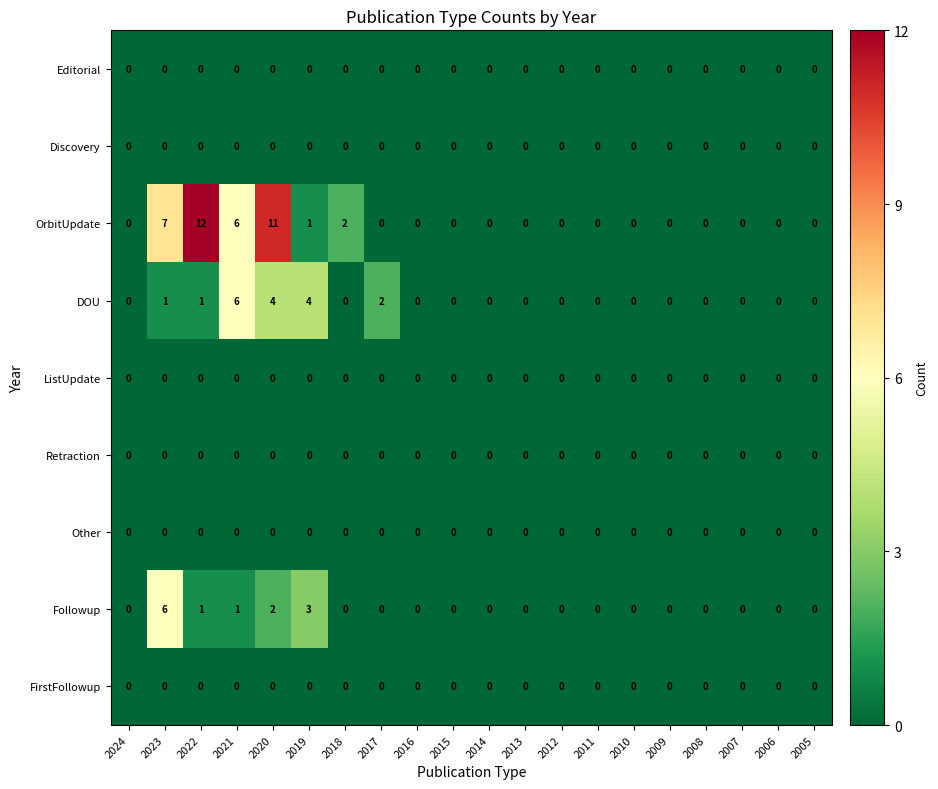

Which label corresponds to the largest value in the chart?

2022